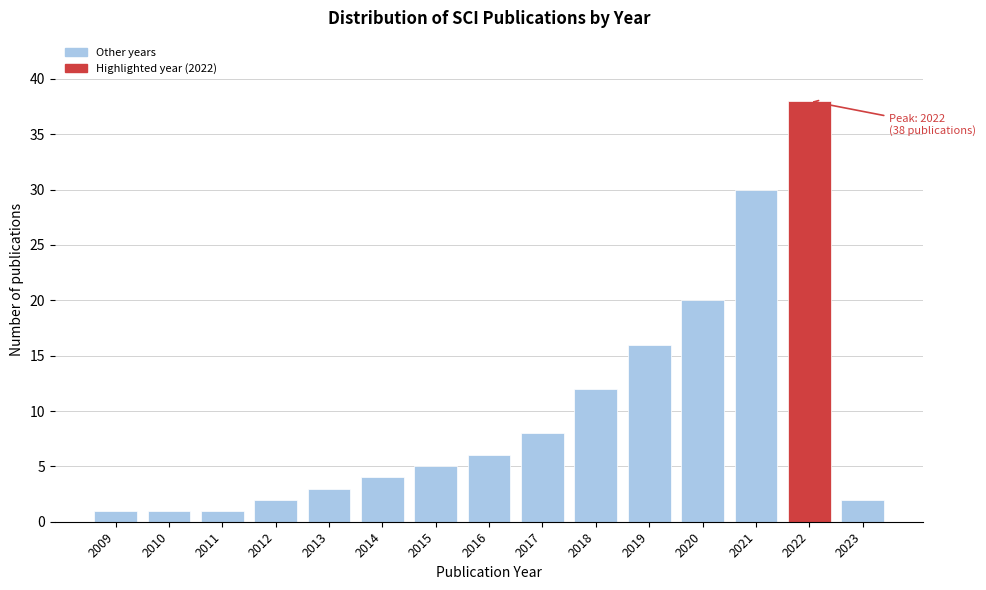

Reading right to left, list all the values displayed in this chart.

2	38	30	20	16	12	8	6	5	4	3	2	1	1	1